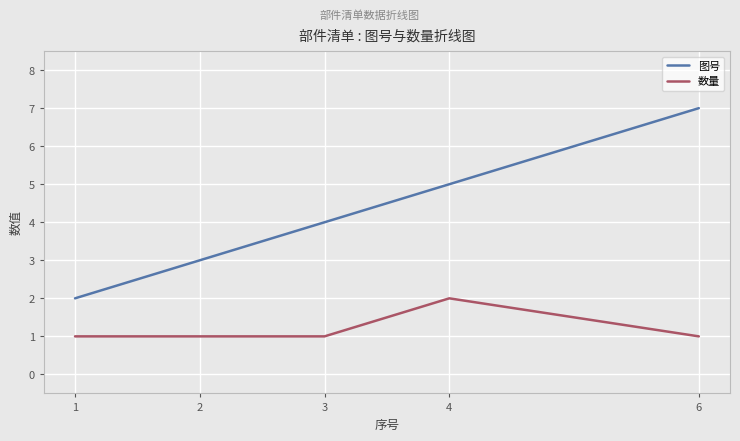

What is the highest value of the 图号 series?

7